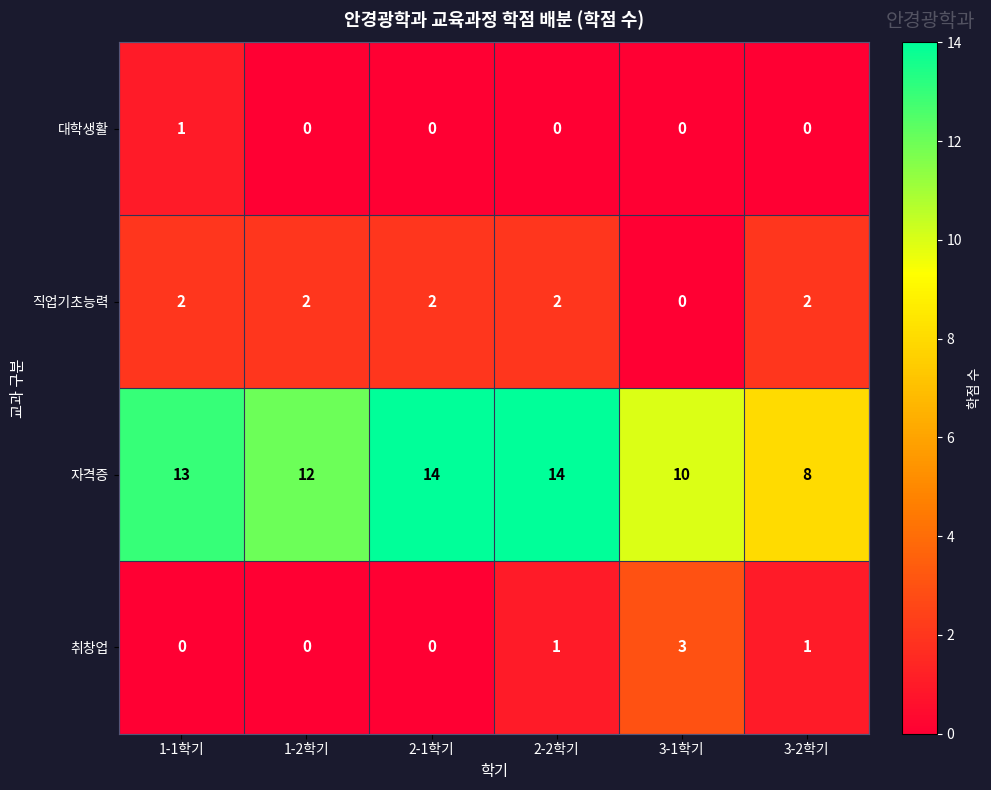

Is it true that 직업기초능력 equals 2 at 1-1학기?

True